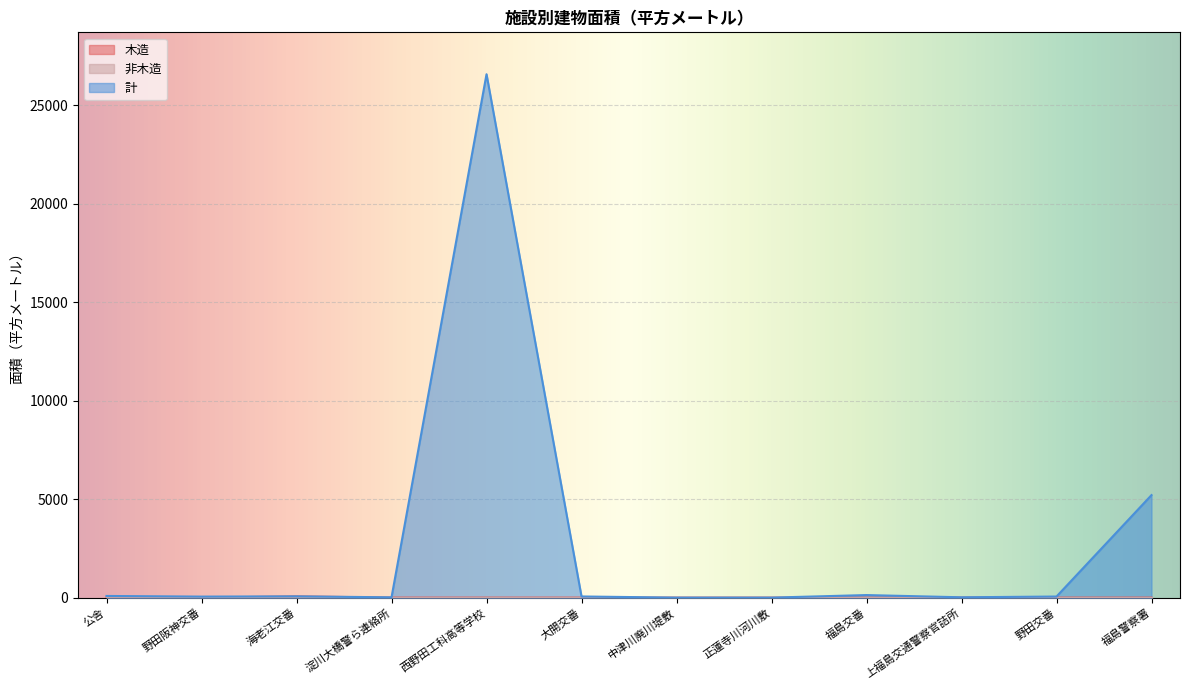

What is the sum of all 木造 values?

62.3